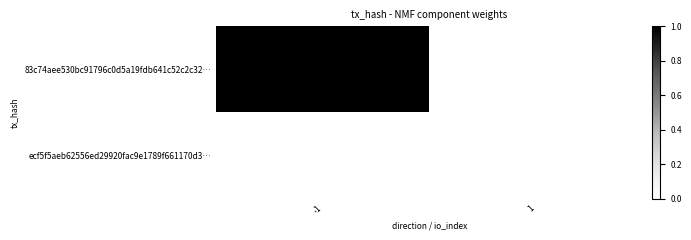

Between -1 and 1, which series saw the biggest shift?

83c74aee530bc91796c0d5a19fdb641c52c2c32…